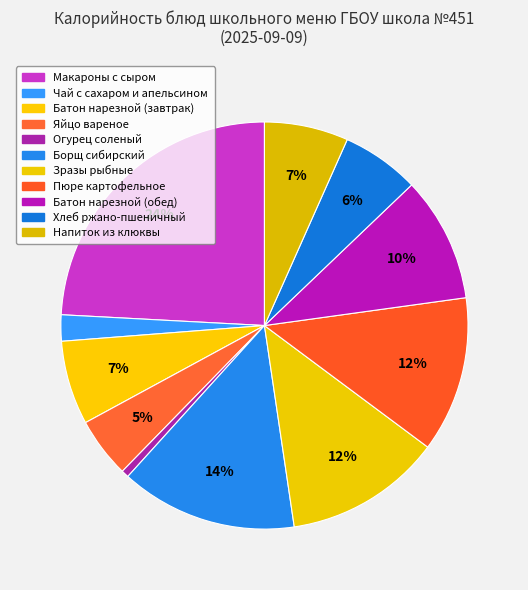

To the nearest percent, what is the difference between the largest and smallest slice percentages?

24%